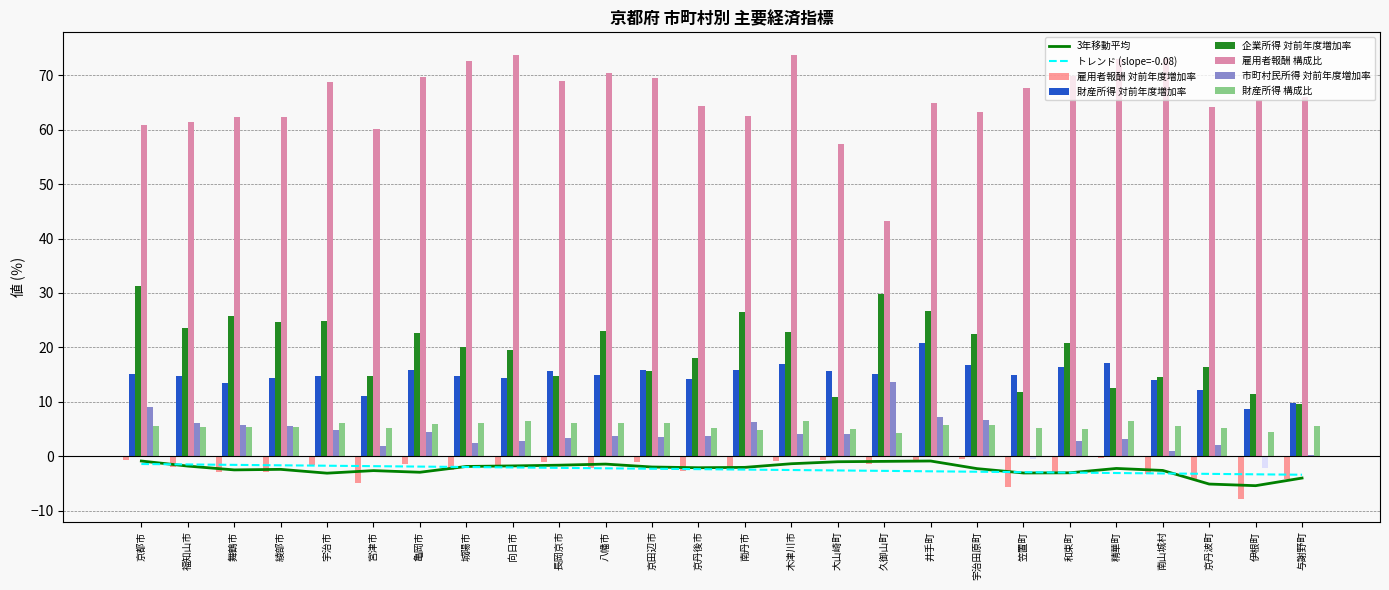

At 笠置町, list the series in order from largest to smallest.

雇用者報酬 構成比, 財産所得 対前年度増加率, 企業所得 対前年度増加率, 財産所得 構成比, 市町村民所得 対前年度増加率, 雇用者報酬 対前年度増加率